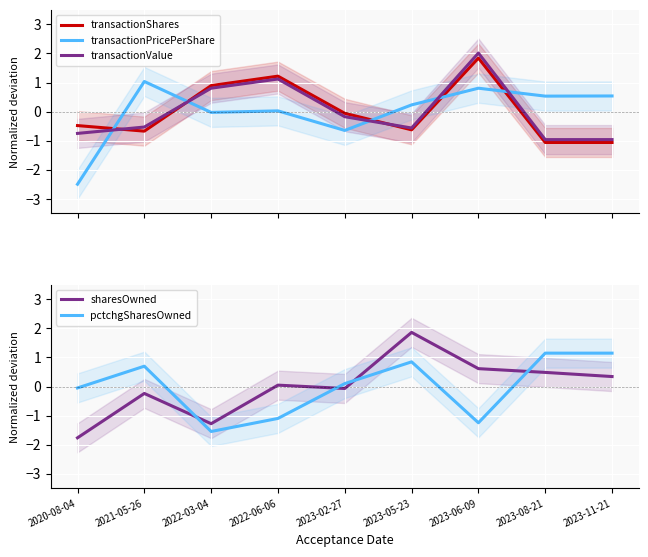

What is the minimum value shown in the chart?

-2.5